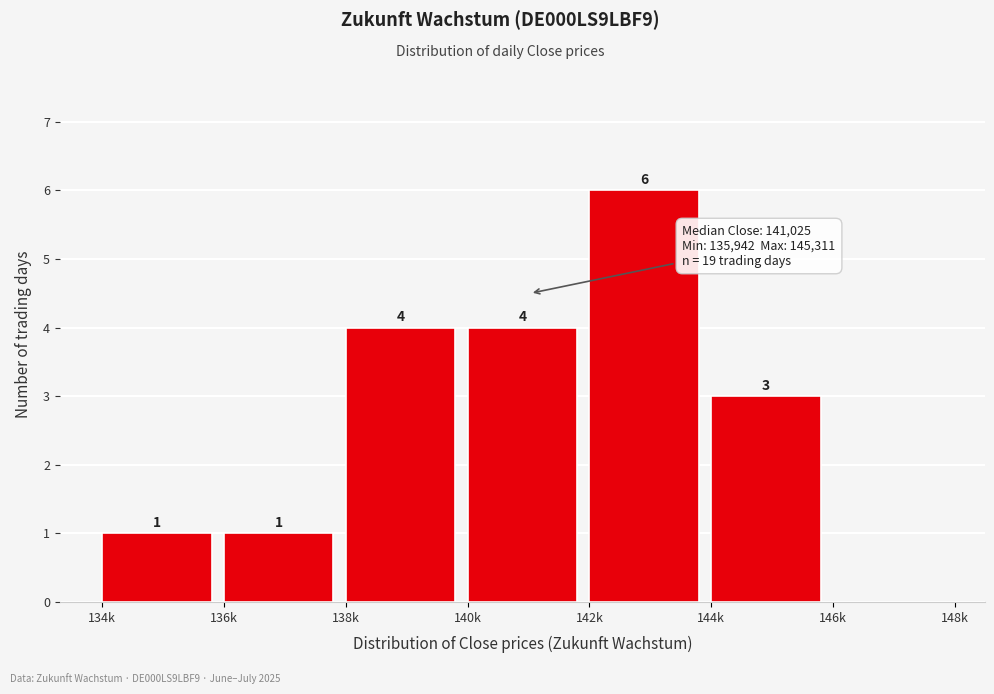

Reading left to right, extract all data points from this chart.

134k=1	136k=1	138k=4	140k=4	142k=6	144k=3	146k=0